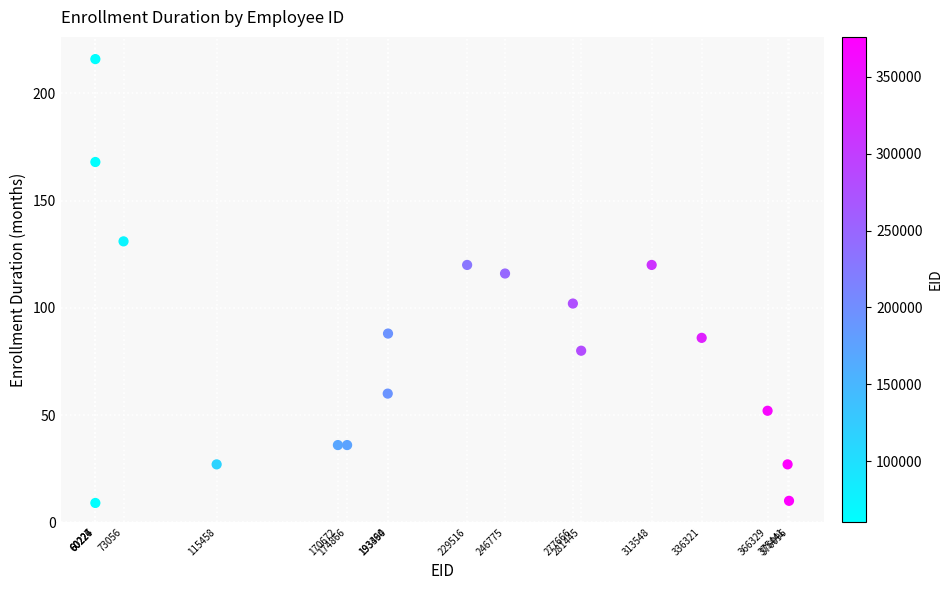

What is the range of Y values (max minus min)?

207